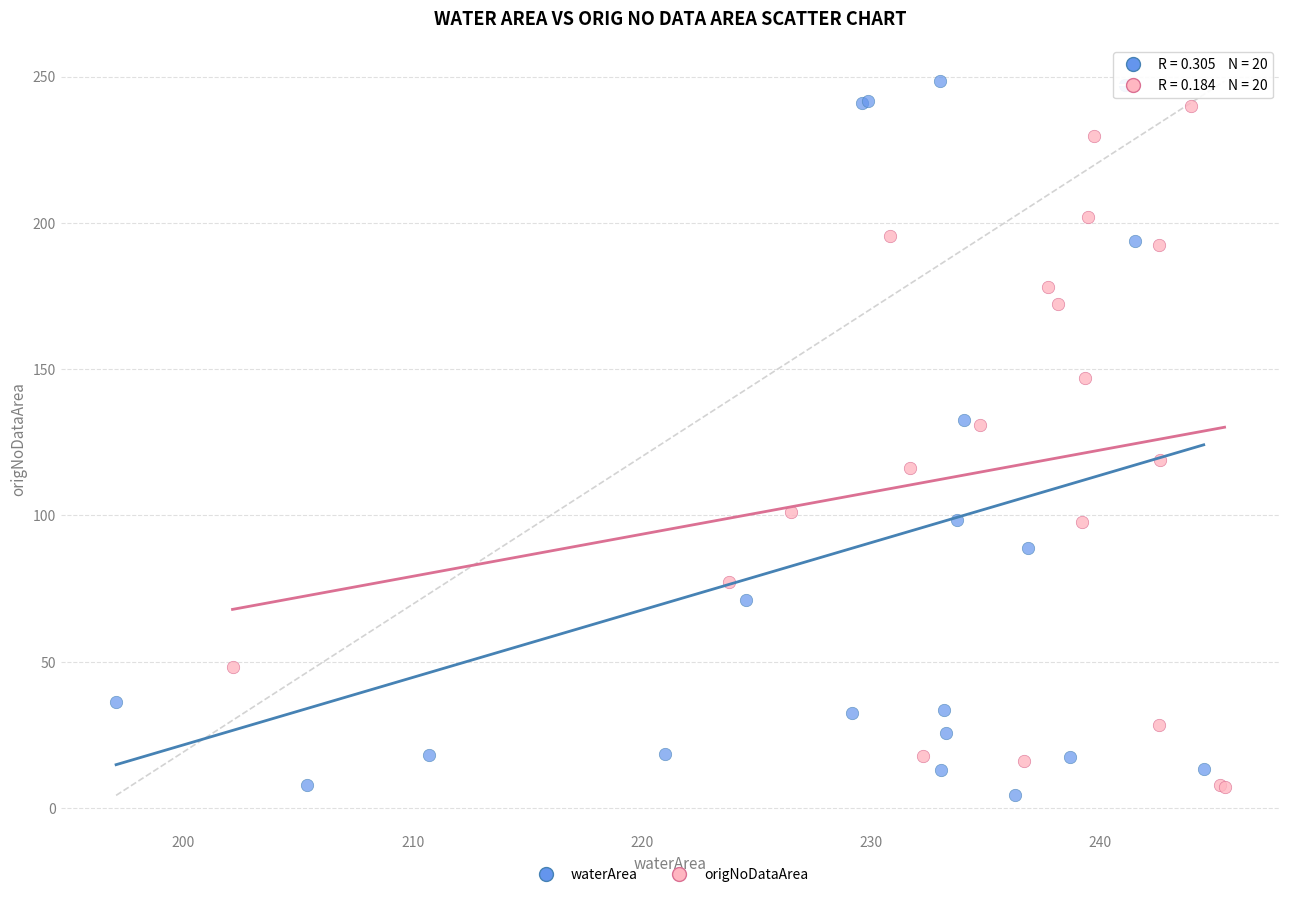

Which series reaches the maximum Y coordinate?

waterArea